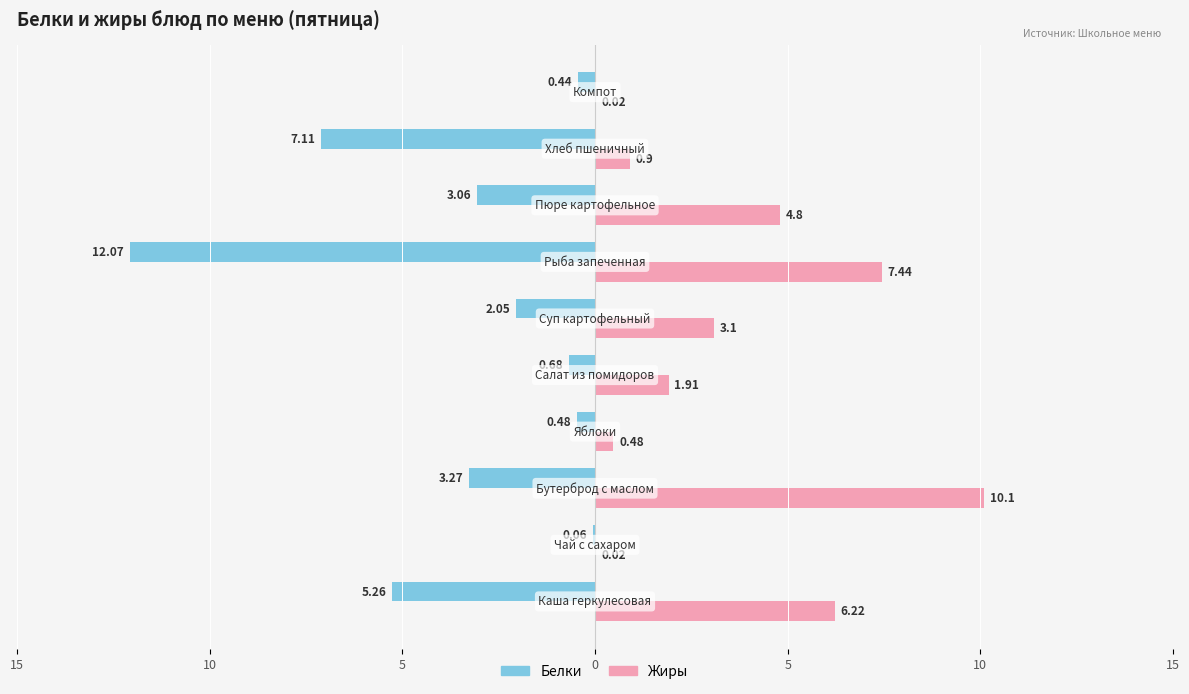

What are all the series names shown in the legend?

Белки, Жиры